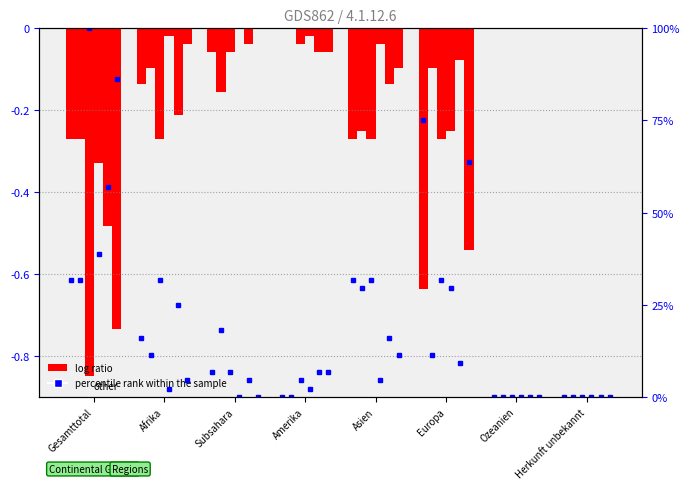

The value at Herkunft unbekannt is 0.0. True or false?

True